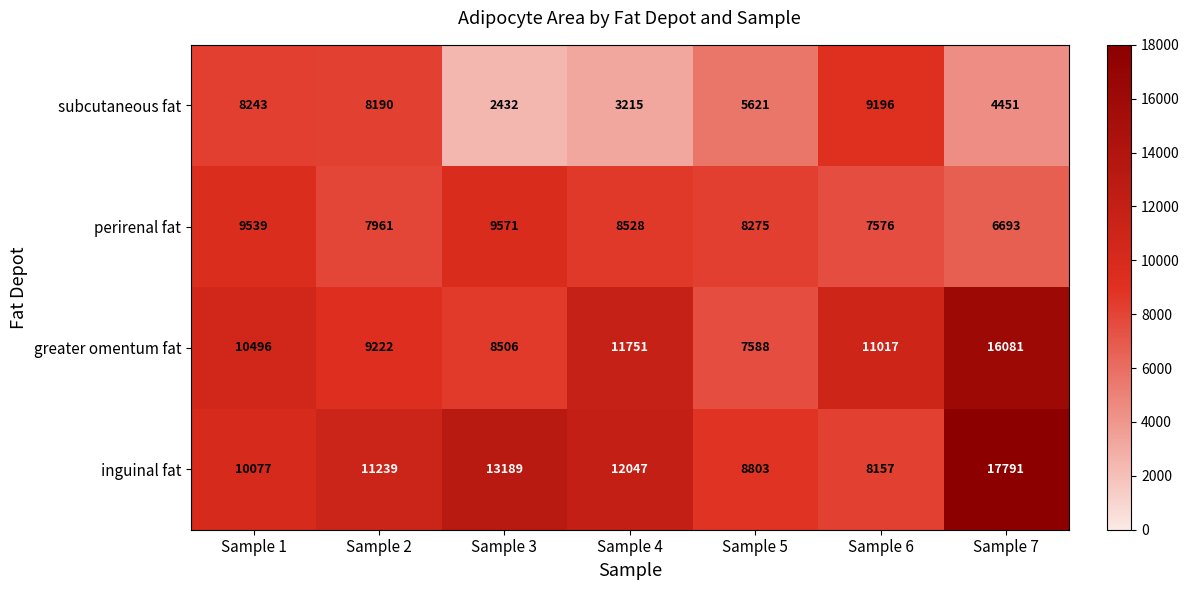

Where is inguinal fat nearest to the value 12974?

Sample 3